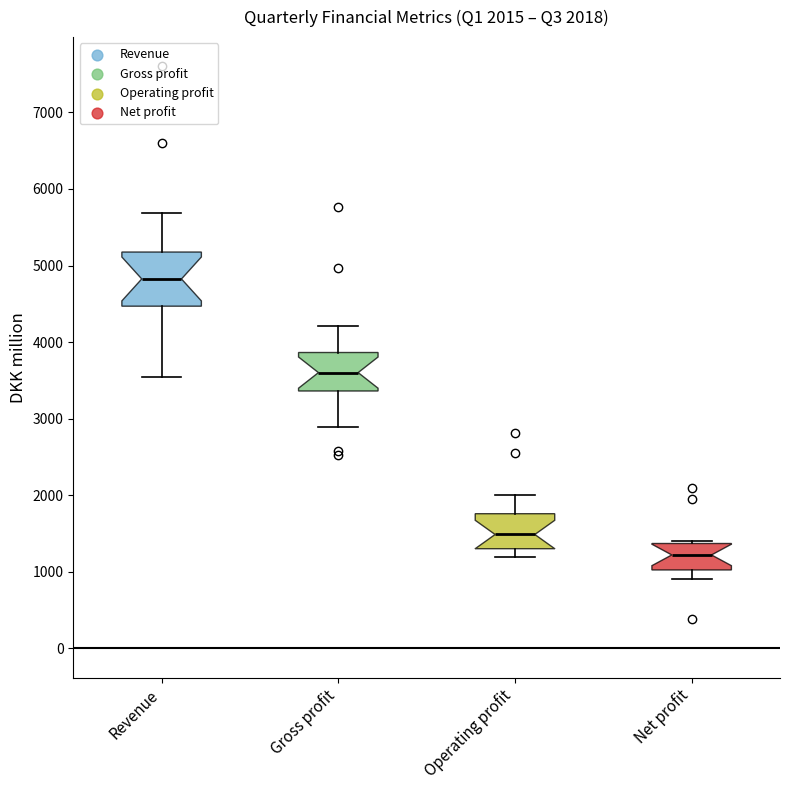

Which box has the lowest median line?

Net profit